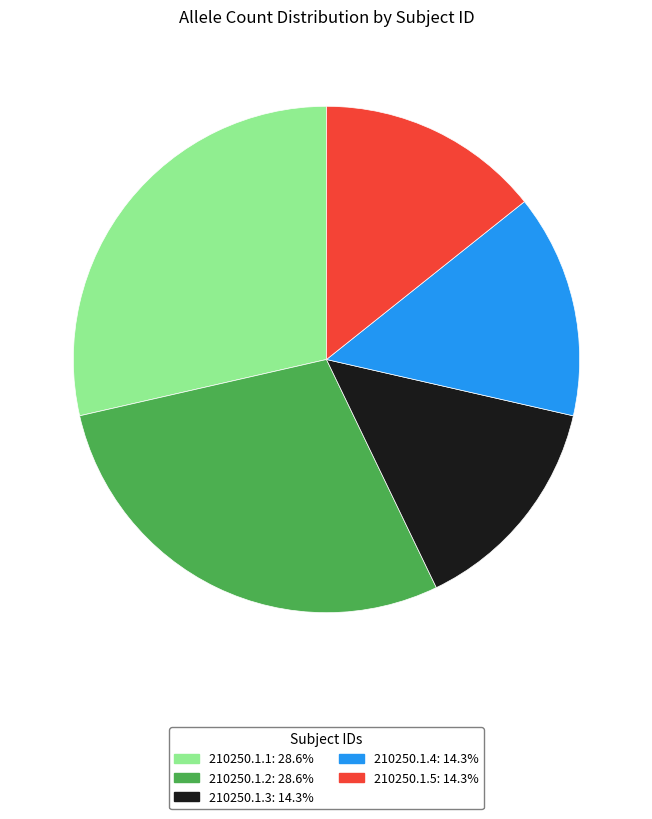

Does 210250.1.5 account for over 50% of the chart?

No